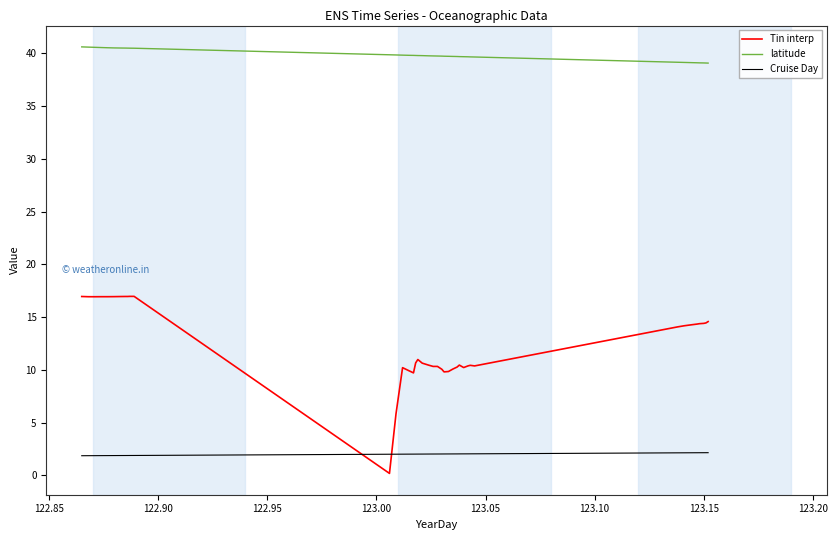

Rank the series by their maximum value, from highest to lowest.

latitude, Tin interp, Cruise Day